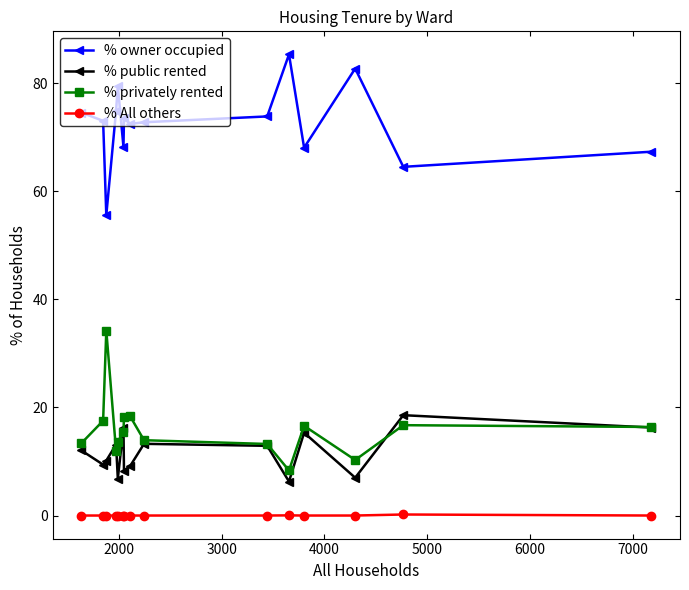

What is the value of the % privately rented point at the 1st from the left?

13.4